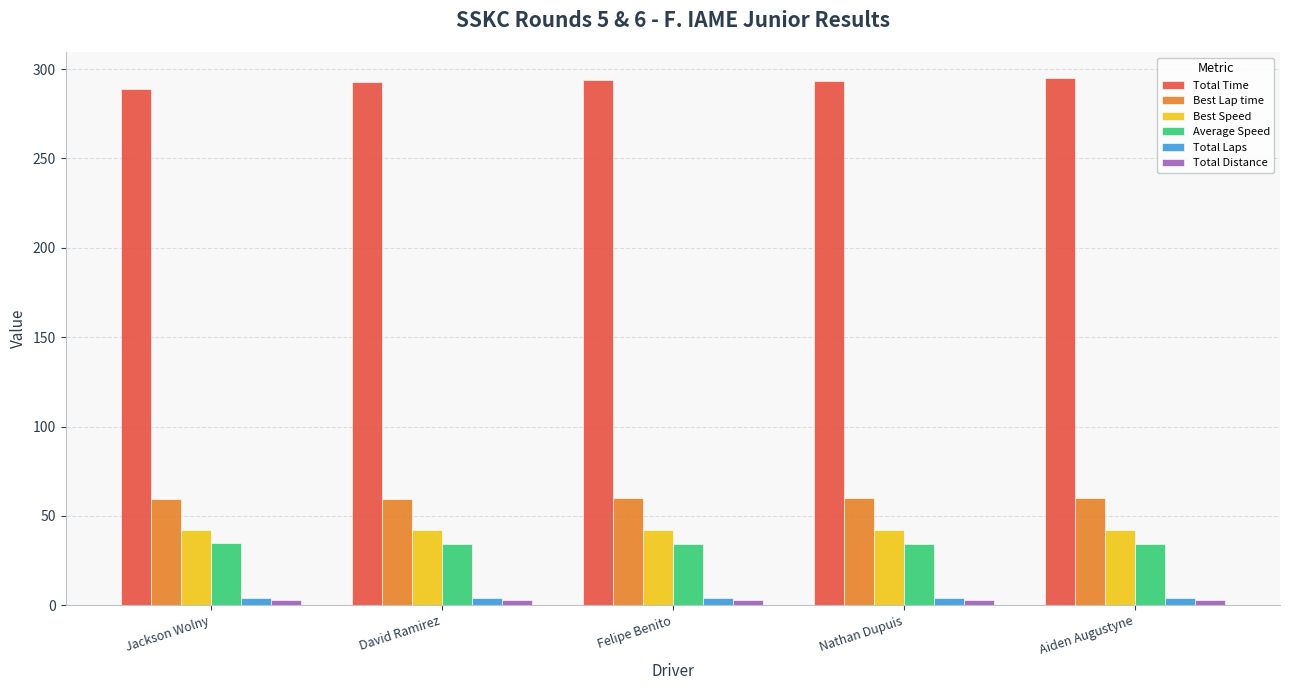

How many bars are there in total?

30